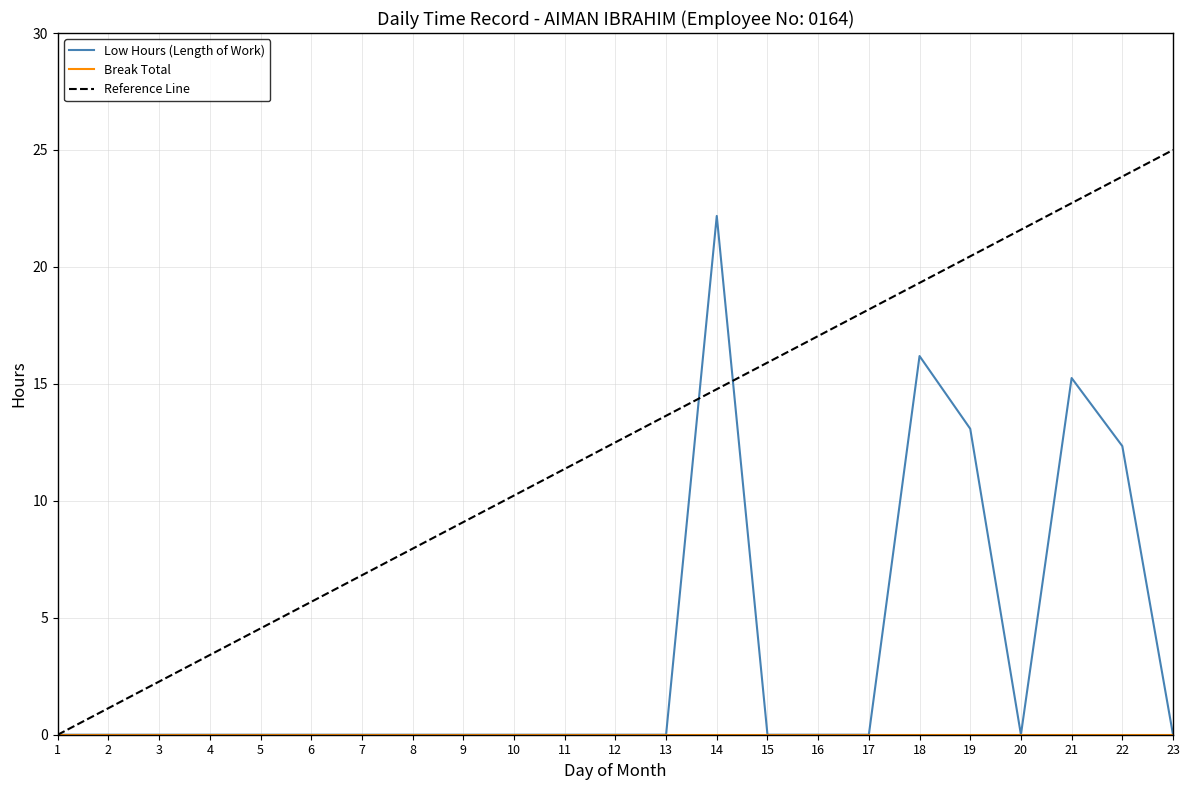

At which label is Low Hours (Length of Work) closest to 11?

22